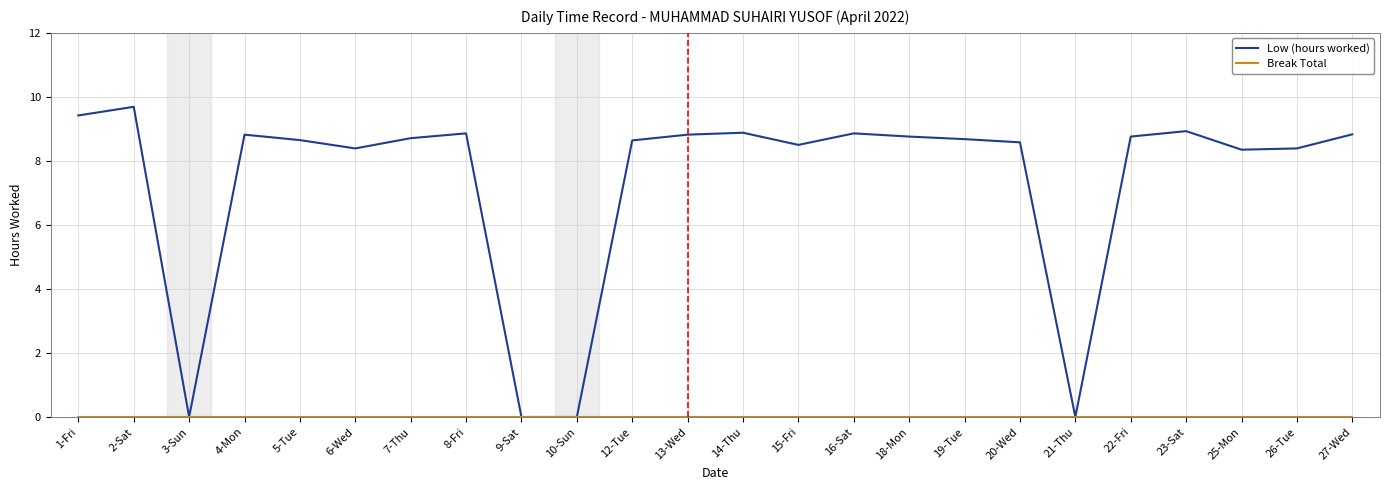

Which series has the largest range (max minus min)?

Low (hours worked)